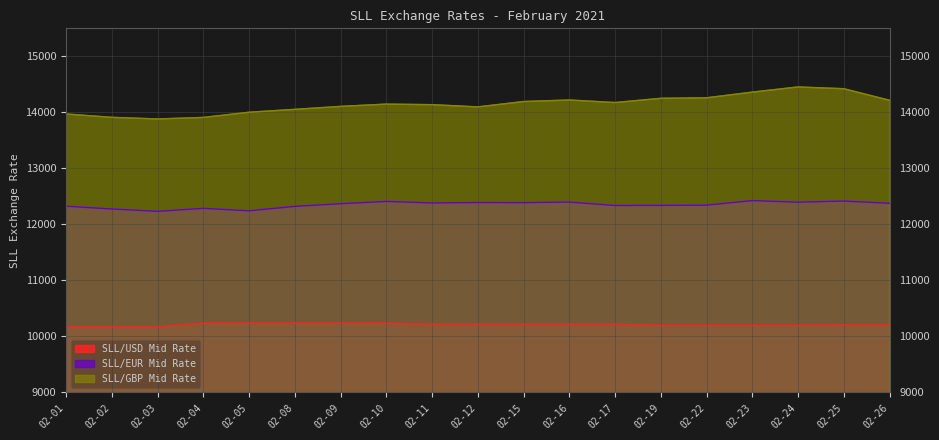

Reading left to right, transcribe all the data shown in this chart.

SLL/USD Mid Rate: 10171.0	10171.0	10171.0	10234.0	10234.0	10234.0	10234.0	10234.0	10214.6	10214.6	10214.6	10214.6	10214.6	10196.3	10196.3	10196.3	10196.3	10203.6	10203.6
SLL/EUR Mid Rate: 12324.9	12275.2	12233.4	12286.1	12243.0	12321.5	12368.8	12410.2	12383.0	12390.4	12388.3	12398.3	12337.2	12339.5	12343.7	12425.1	12396.6	12416.5	12377.1
SLL/GBP Mid Rate: 13970.9	13910.9	13881.9	13909.1	14001.7	14053.4	14106.1	14147.0	14137.0	14097.2	14192.7	14220.3	14174.8	14250.3	14259.5	14360.9	14453.2	14421.8	14215.1